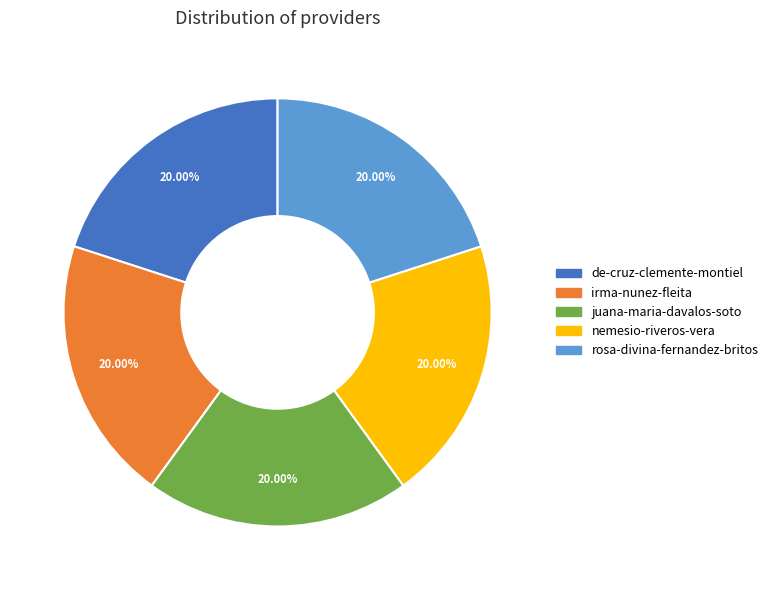

What is the total percentage of de-cruz-clemente-montiel and juana-maria-davalos-soto?

40.0%